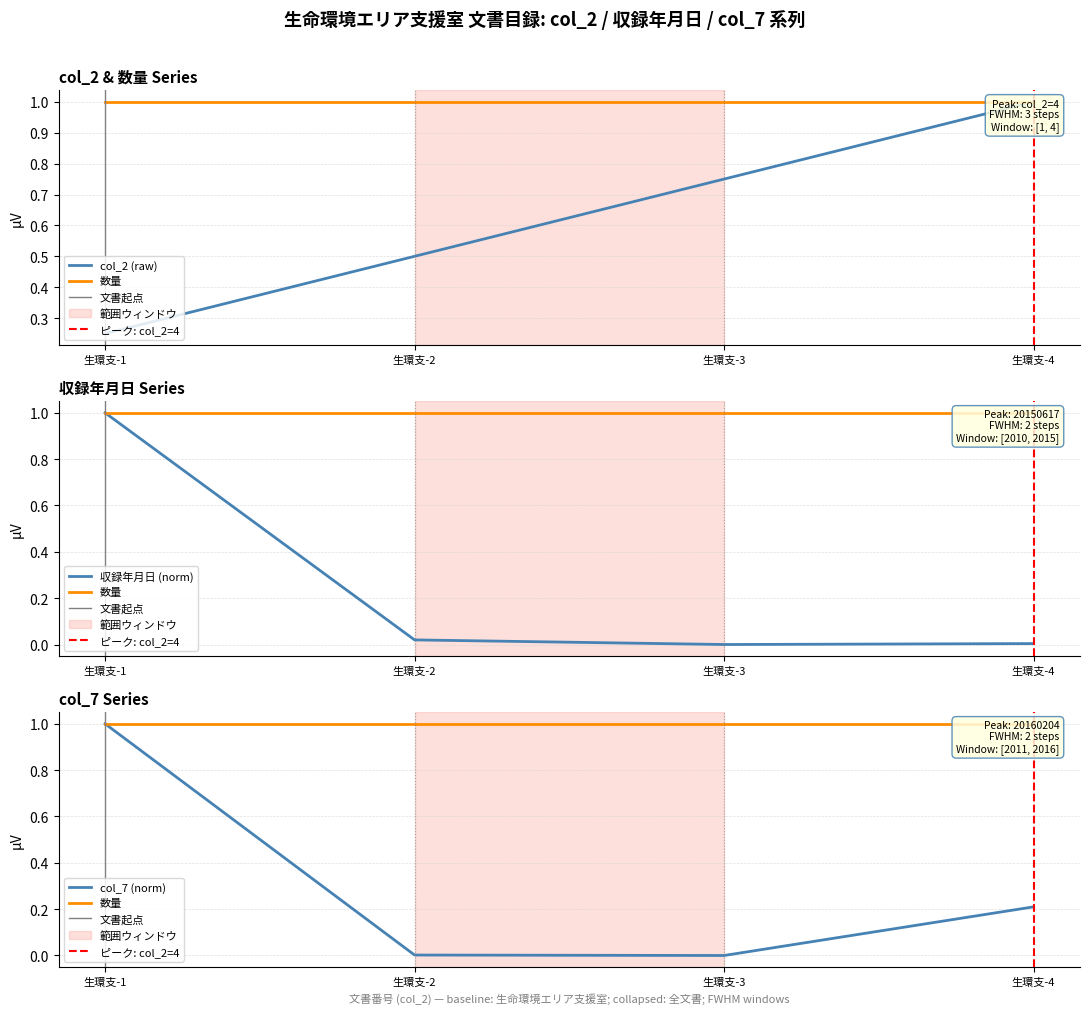

What is the value of the 4th point from the left?

1.0